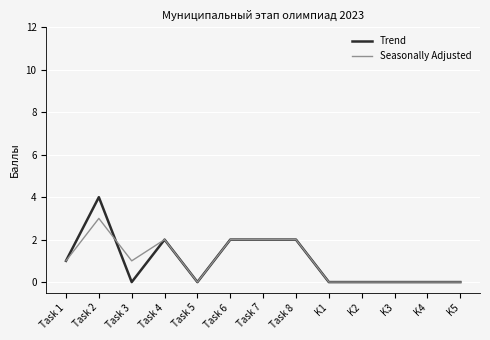

Rank the series by their maximum value, from lowest to highest.

Seasonally Adjusted, Trend